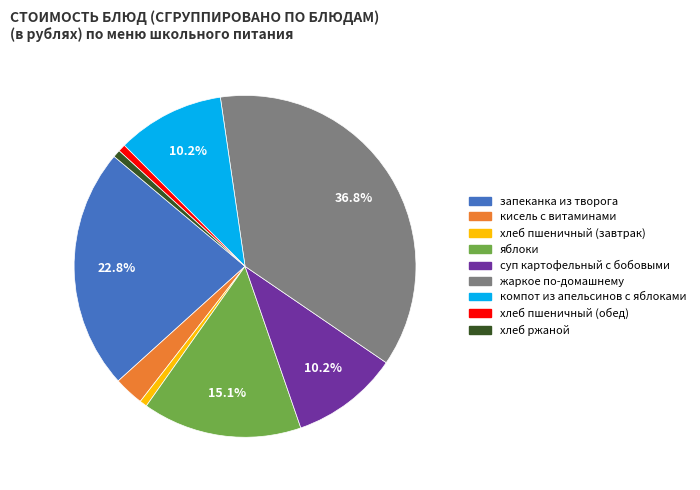

Count the number of slices in the pie.

9